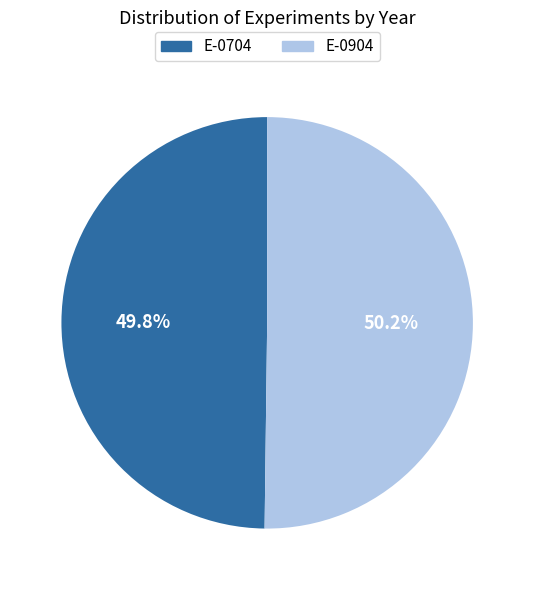

True or false: E-0704 accounts for 43% of the total.

False